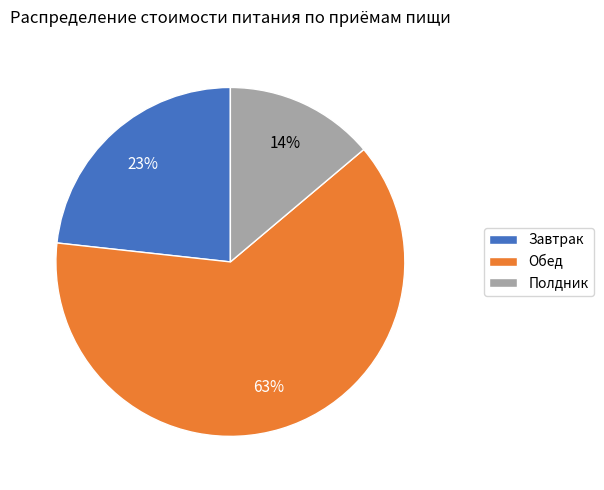

Combined, do Обед and Полдник account for over 50%?

Yes